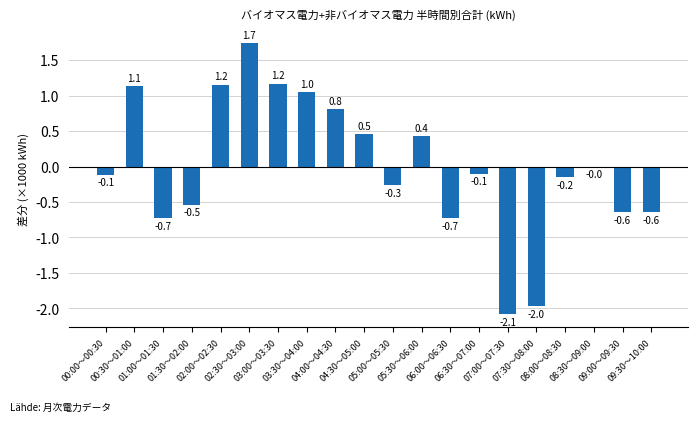

What is the minimum value shown in the chart?

-2077.9